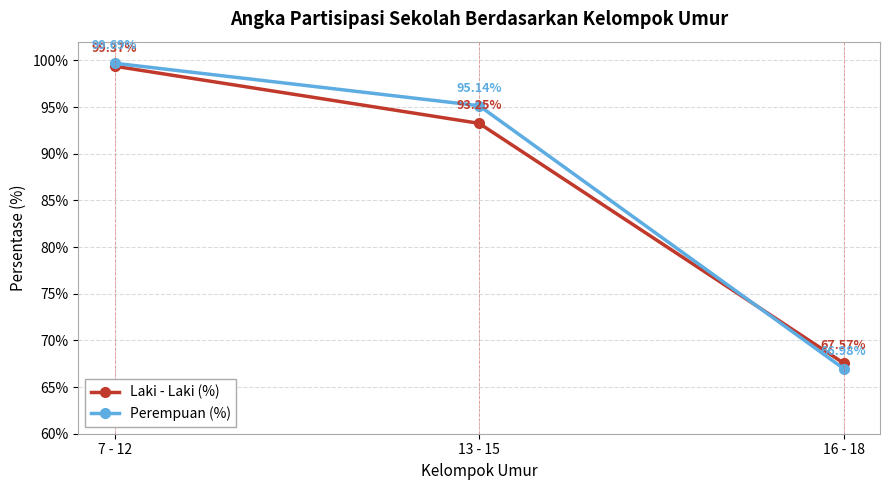

At which label does Laki - Laki (%) first exceed 93?

7 - 12